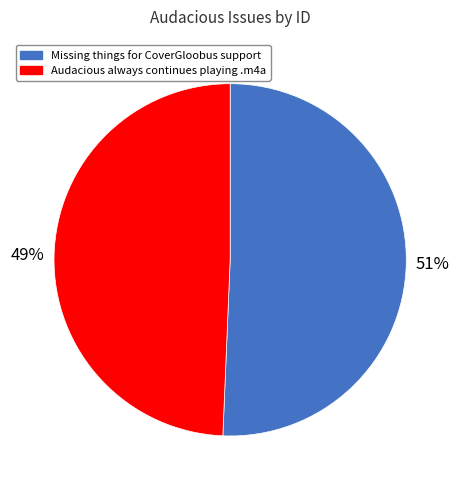

Rank the categories by value from highest to lowest.

Missing things for CoverGloobus support, Audacious always continues playing .m4a